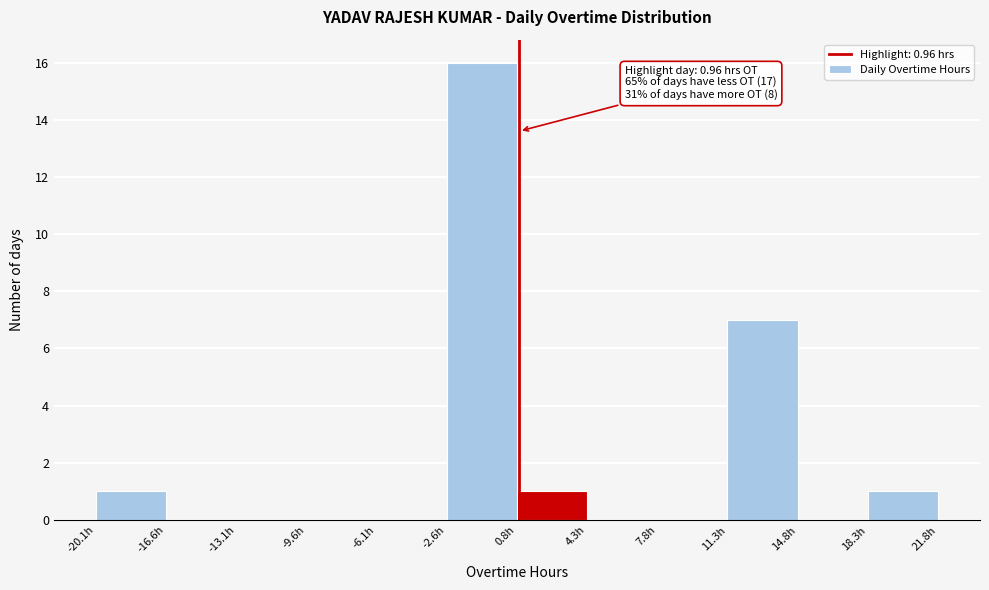

Which range on the x-axis has the tallest bar?

-2.5 to 1.0